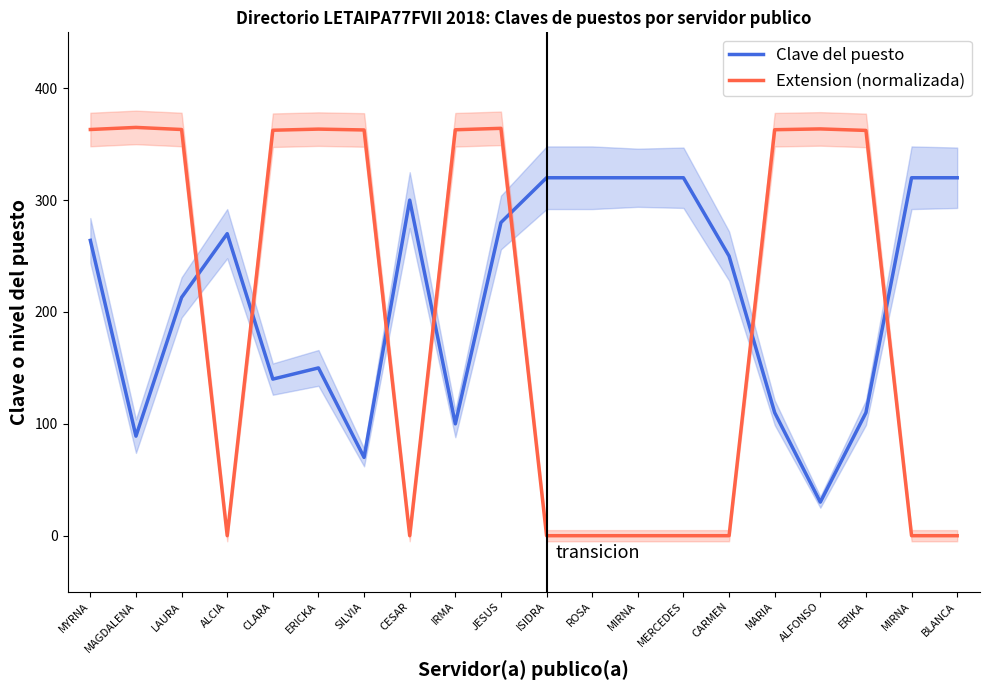

Does the chart display data point markers on the line(s)?

No